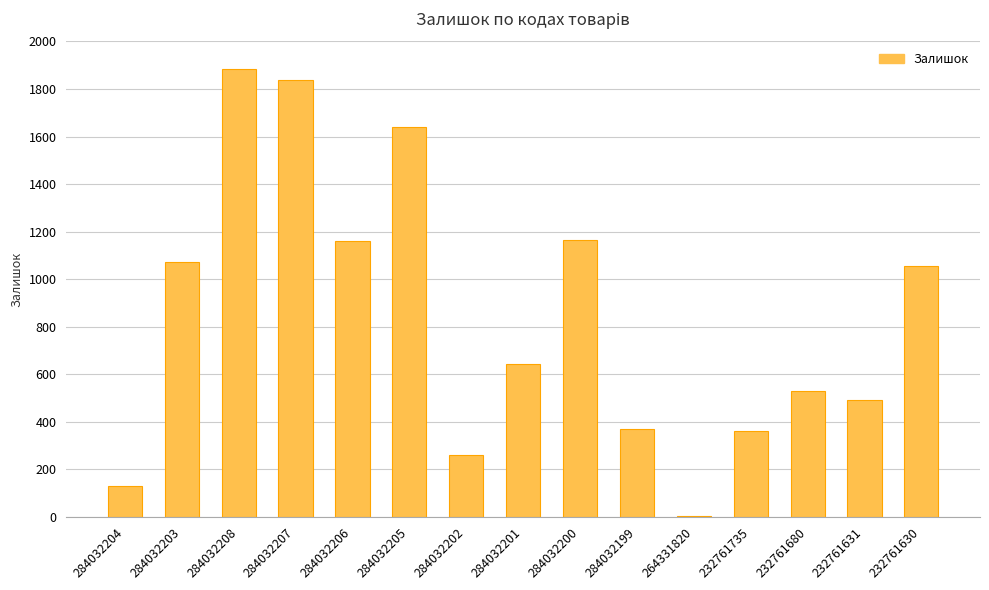

Read the value at 232761735.

361